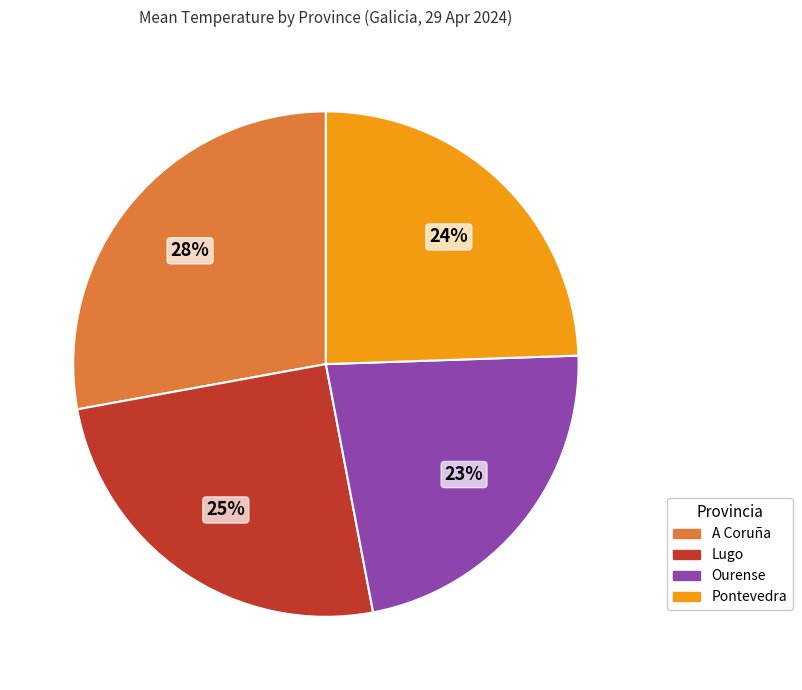

To the nearest percent, what percentage of the pie is Lugo?

25%